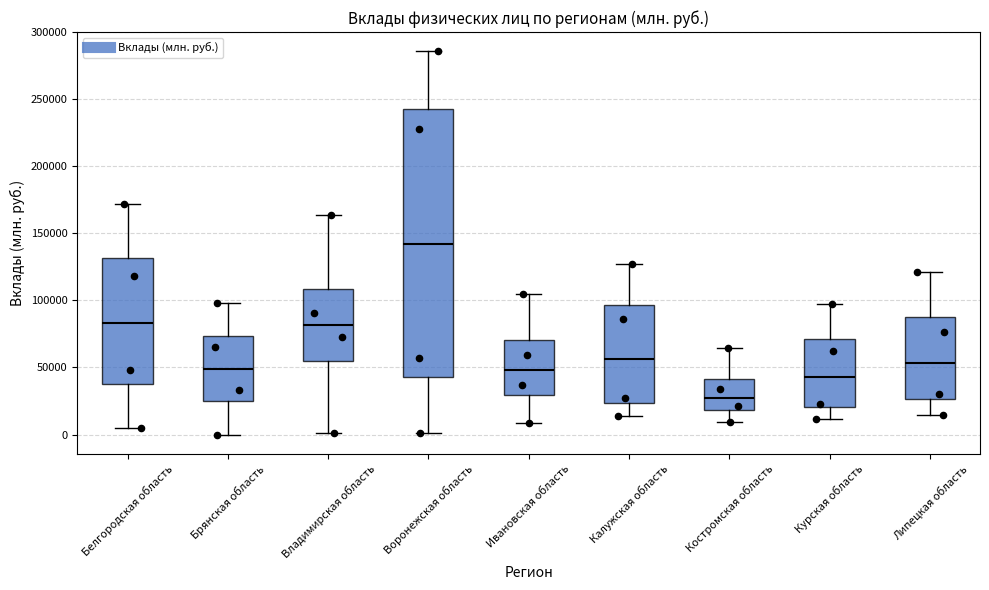

Reading left to right, read every box against the y-axis: the position of its median line, the range the box covers, and the ends of its whiskers. The values are not printed on the chart, so give them approximately, as read against the axis.

Белгородская область: median 85000, box 35000 to 130000, whiskers 5000 to 170000
Брянская область: median 50000, box 25000 to 75000, whiskers 0 to 100000
Владимирская область: median 80000, box 55000 to 110000, whiskers 0 to 165000
Воронежская область: median 140000, box 45000 to 245000, whiskers 0 to 285000
Ивановская область: median 50000, box 30000 to 70000, whiskers 10000 to 105000
Калужская область: median 55000, box 25000 to 95000, whiskers 15000 to 125000
Костромская область: median 25000, box 20000 to 40000, whiskers 10000 to 65000
Курская область: median 45000, box 20000 to 70000, whiskers 10000 to 95000
Липецкая область: median 55000, box 25000 to 90000, whiskers 15000 to 120000